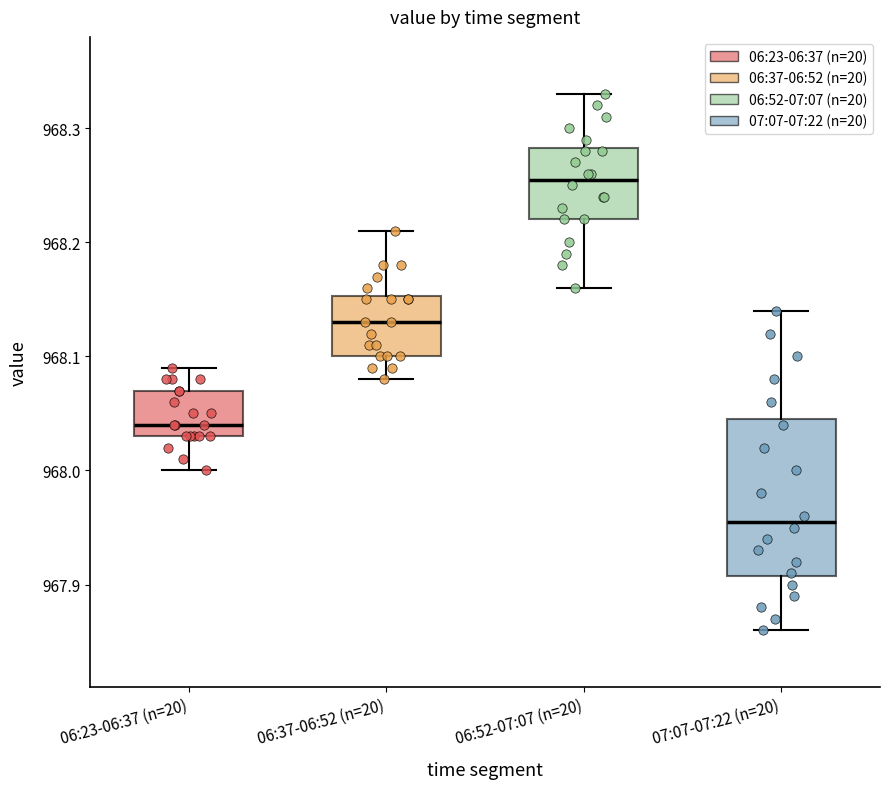

Where does the median line of the box for 06:23-06:37 (n=20) sit on the y-axis? The values are not printed on the chart, so give them approximately, as read against the axis.

968.04